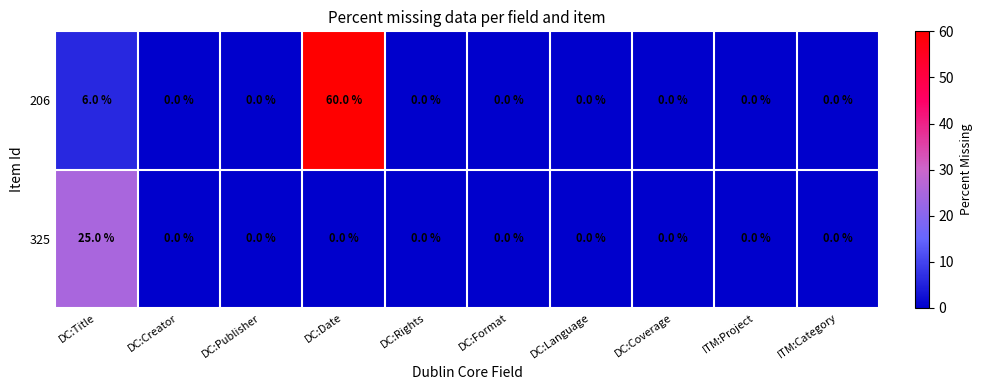

At which label does 325 reach its peak?

DC:Title